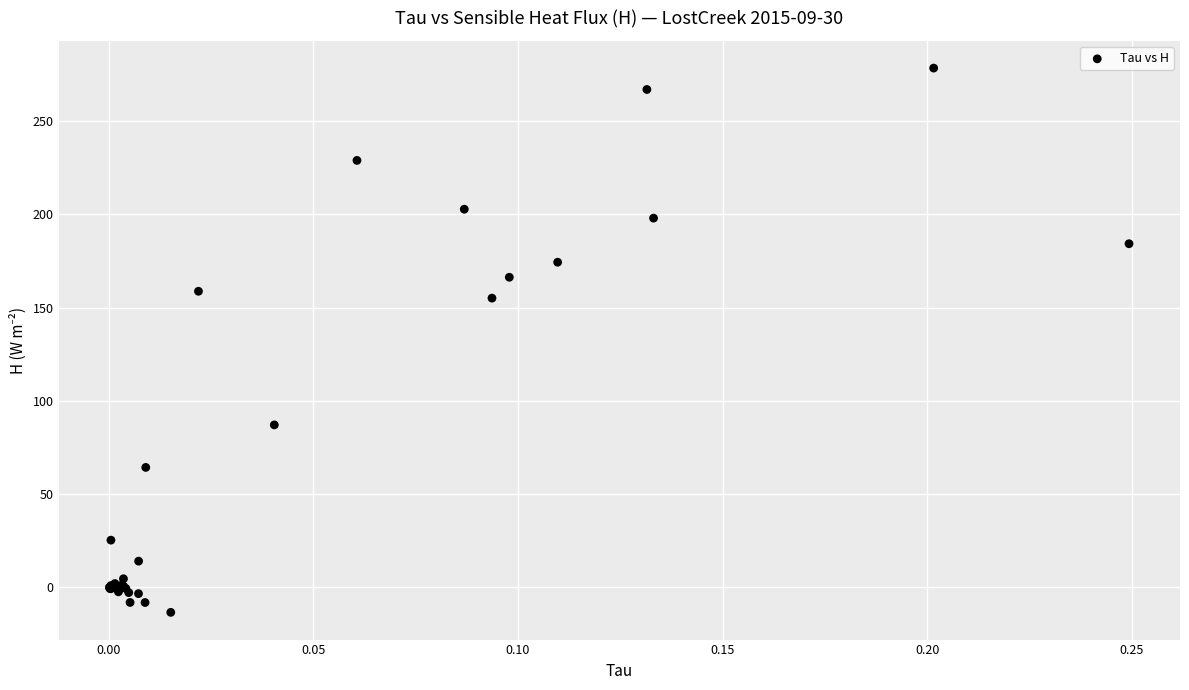

What Y value in the scatter plot is closest to 132?

155.1